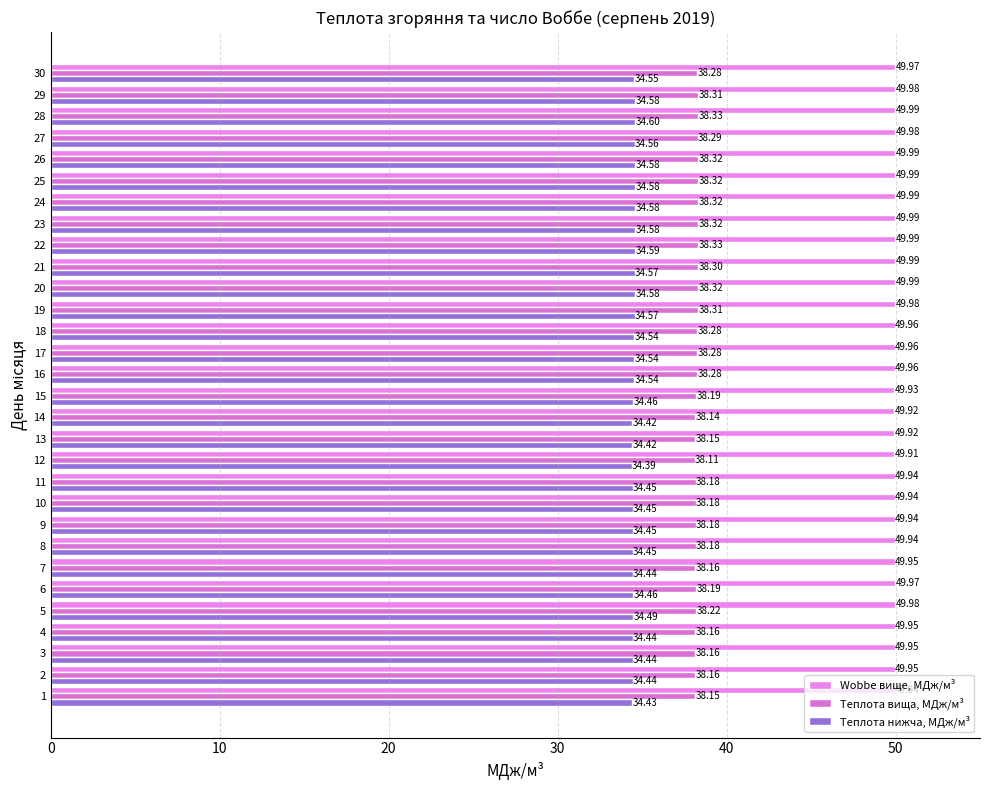

The Теплота нижча, МДж/м³ series shows 55.3 at 13. True or false?

False